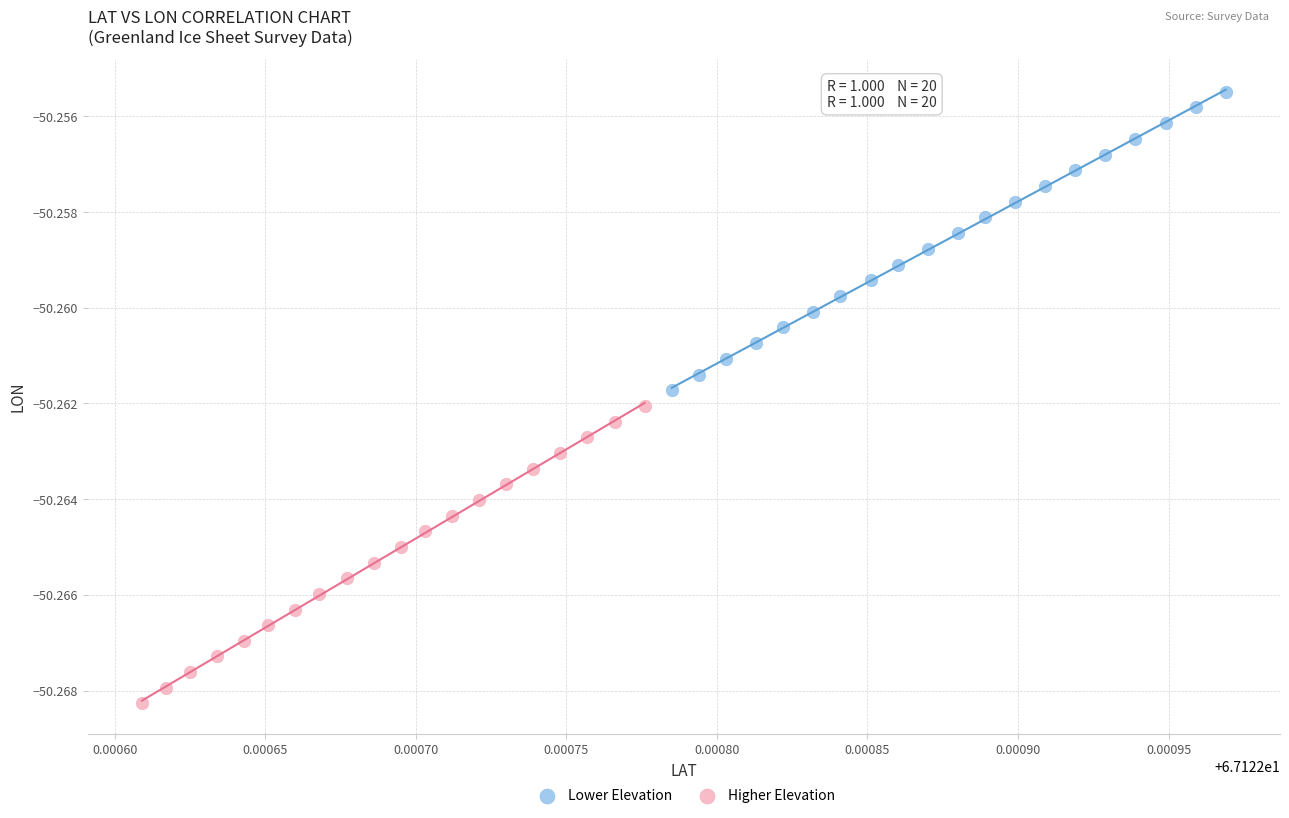

Which series reaches the maximum Y coordinate?

Lower Elevation